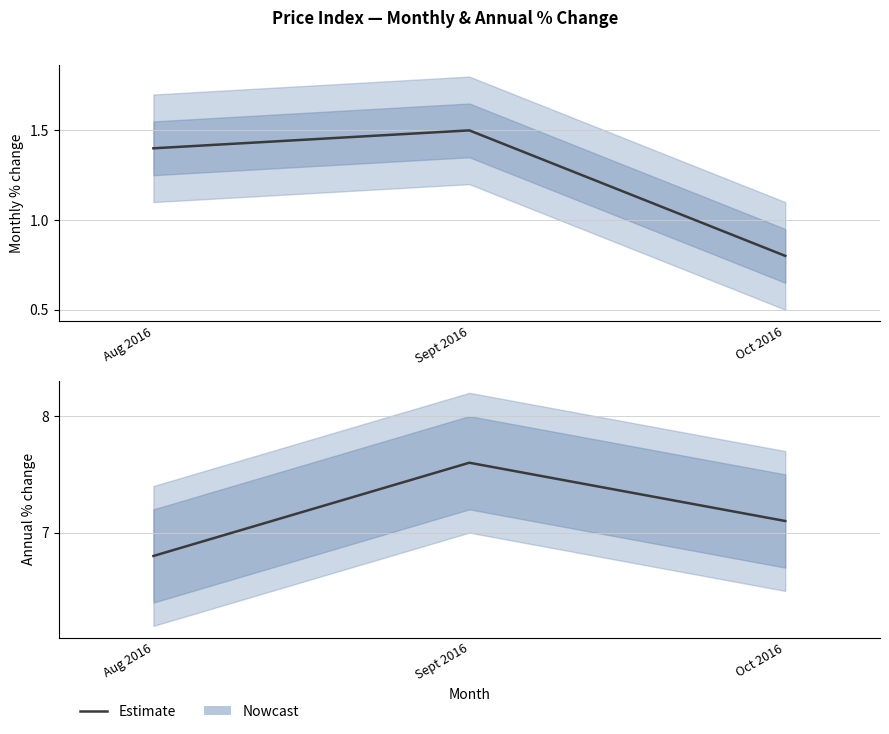

Does the chart have visible grid lines?

Yes